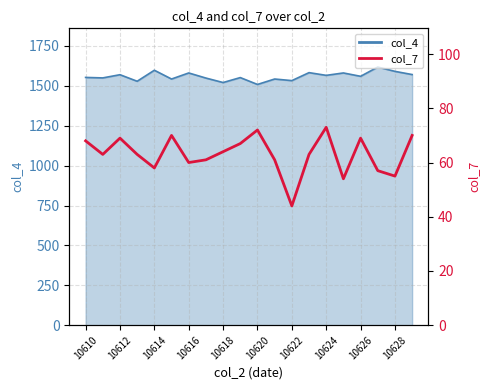

How many data points are above 63?

9